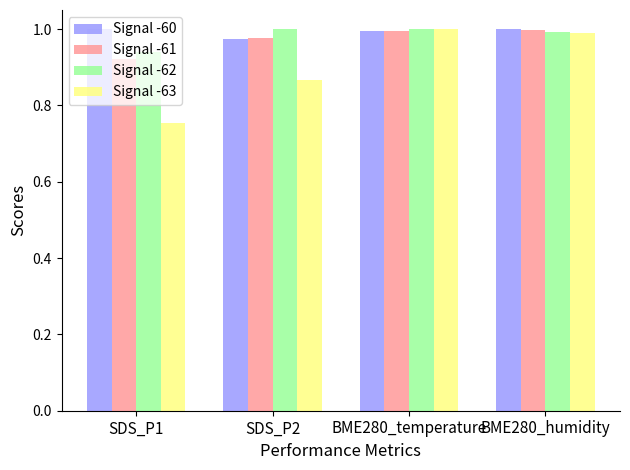

What position from the left is BME280_temperature?

3